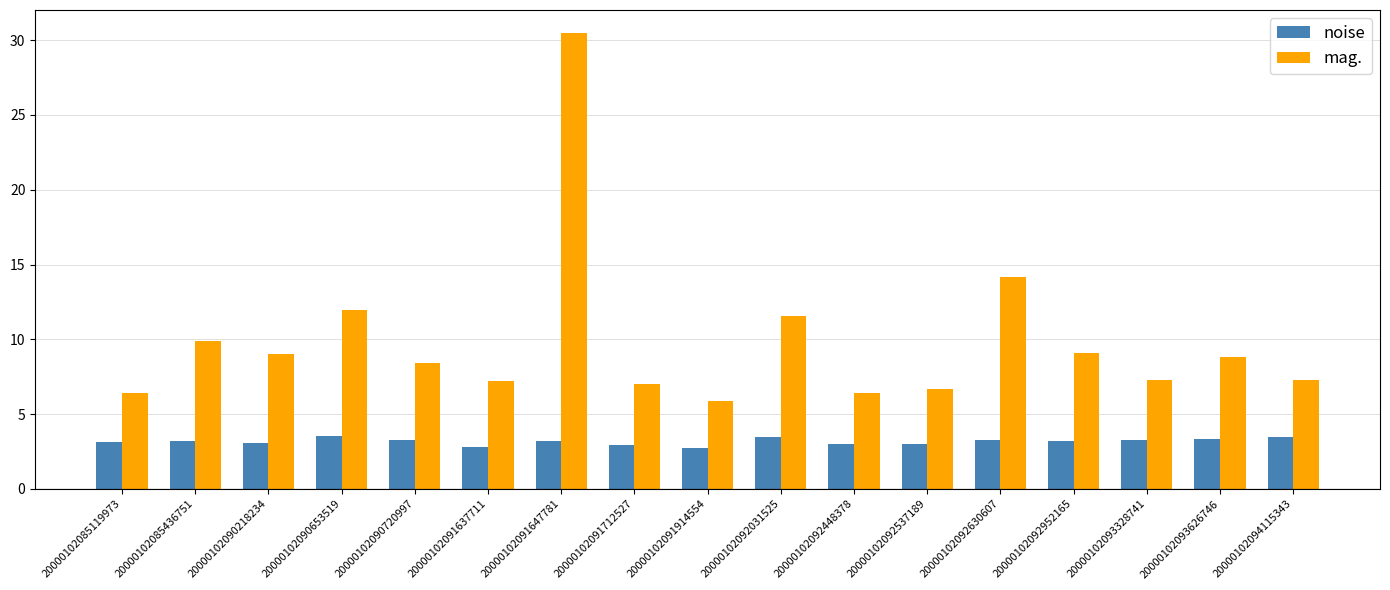

Where does the mag. series first go above 8?

20000102085436751